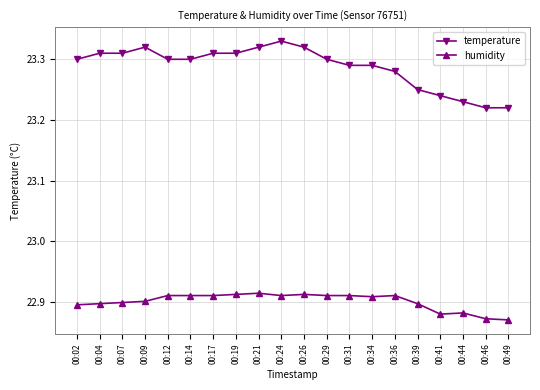

At how many categories does at least one series exceed 23?

20